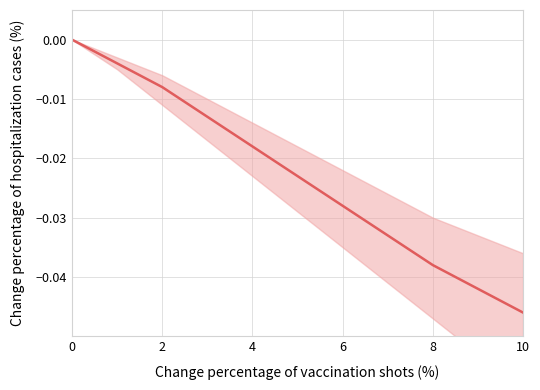

What is the label of the 3rd point from the left?

2